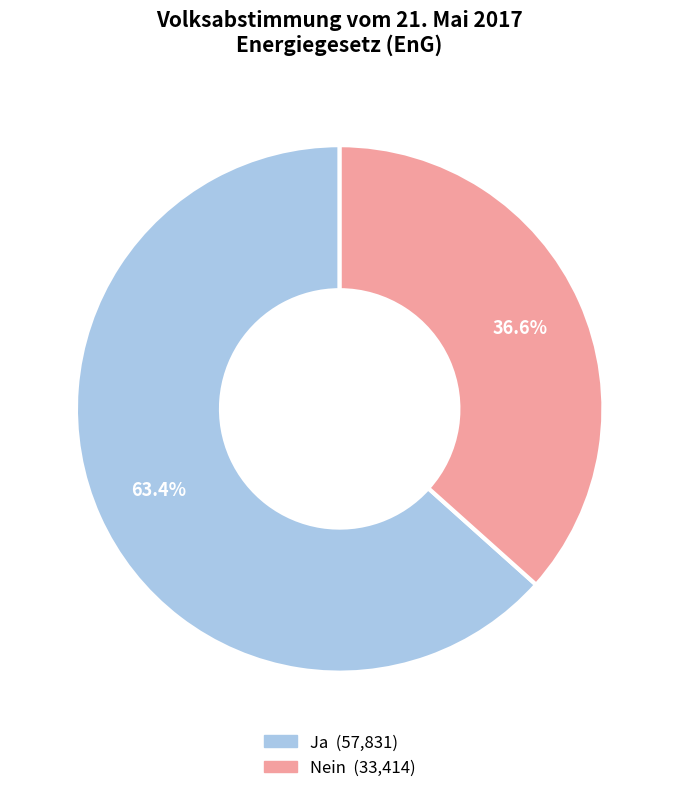

How many segments does this pie chart have?

2